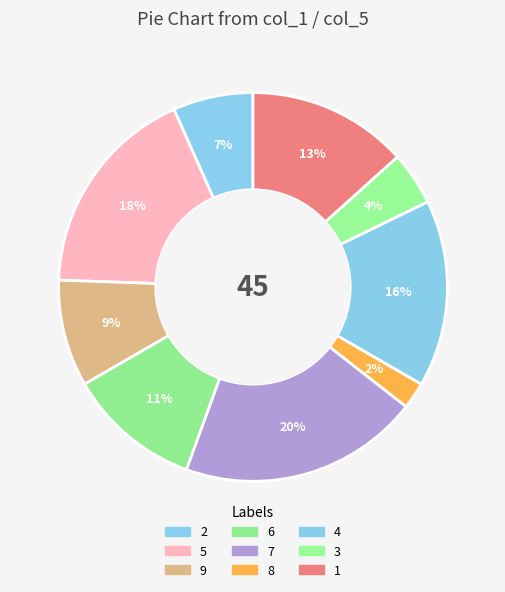

To the nearest percent, what is the difference between the 7 and 4 slice percentages?

4%